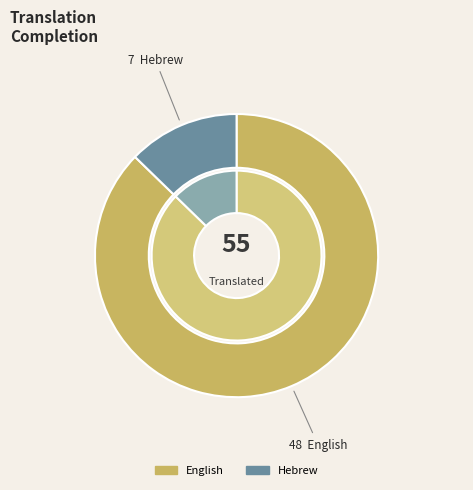

What is the change in value from English to Hebrew?

-41